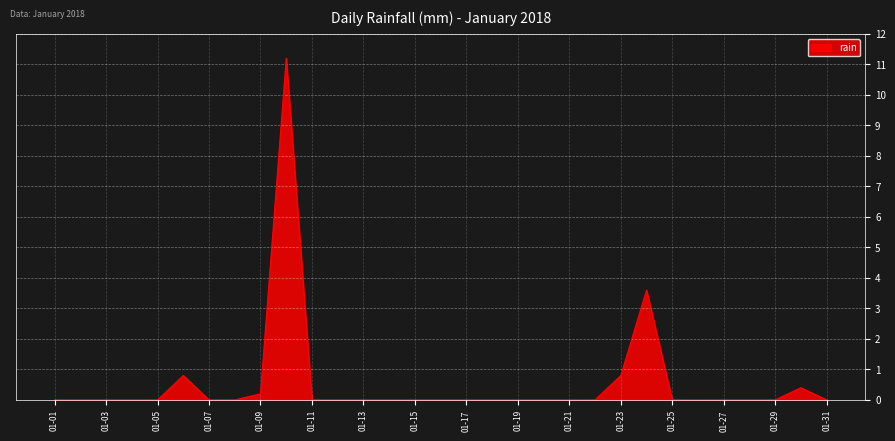

What is the difference between the maximum and minimum values?

11.2